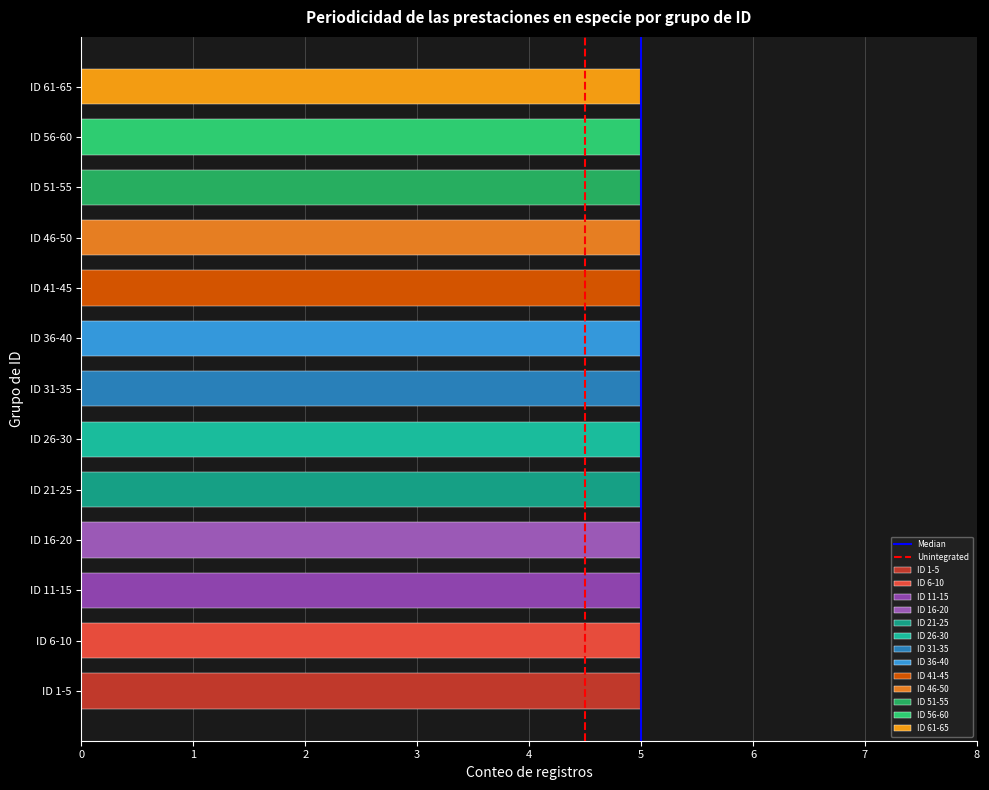

Is the value of Median at 0 greater than the value of Unintegrated at 1?

No